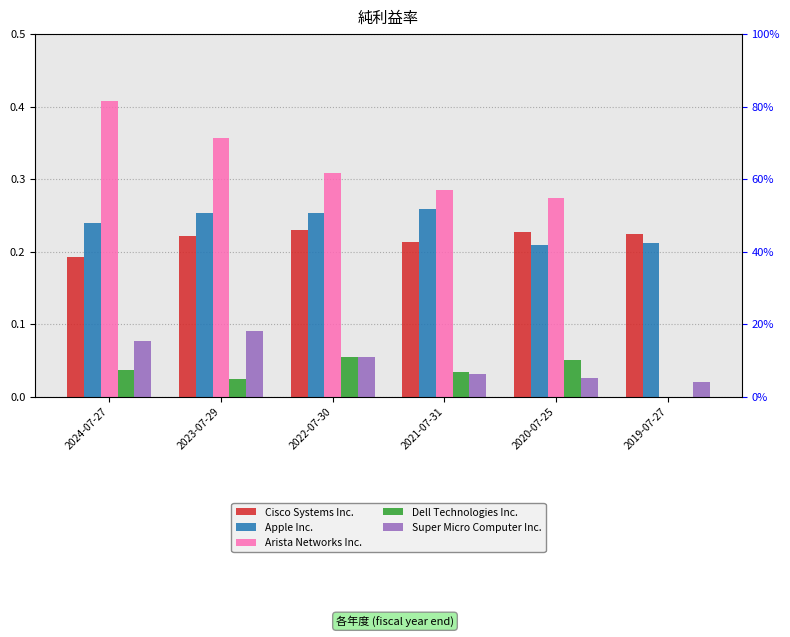

What is the maximum value for Arista Networks Inc.?

0.4